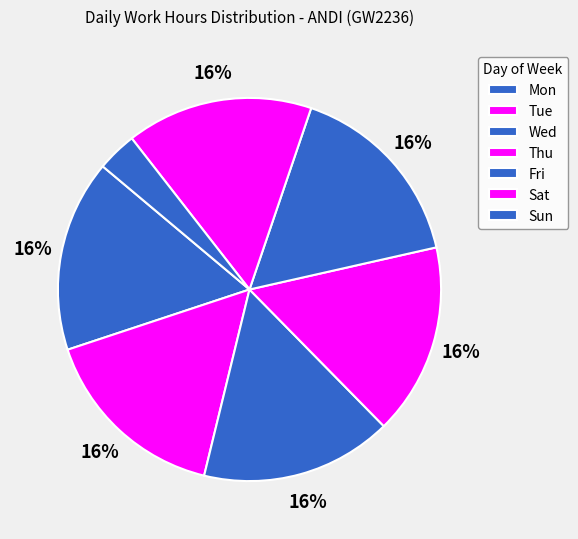

Count the number of slices in the pie.

7